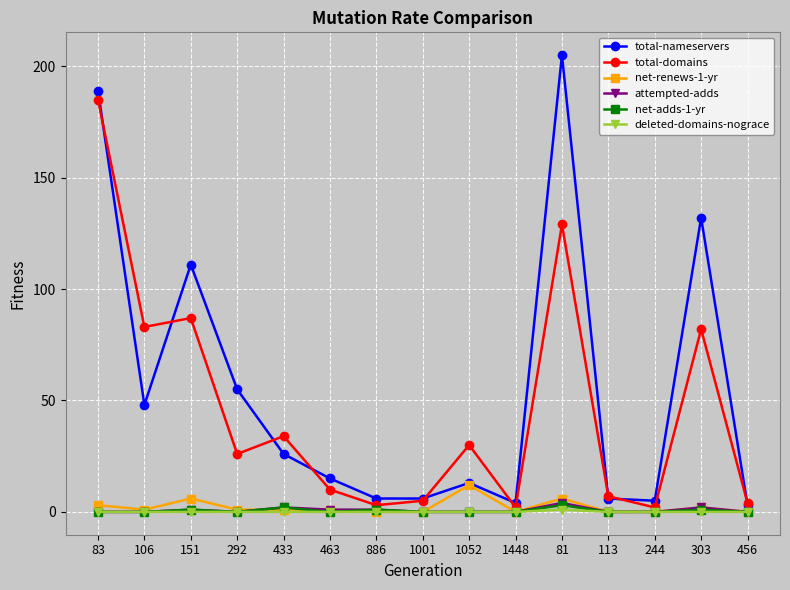

Reading right to left, list all the values displayed in this chart.

total-nameservers: 456=3	303=132	244=5	113=6	81=205	1448=4	1052=13	1001=6	886=6	463=15	433=26	292=55	151=111	106=48	83=189
total-domains: 456=4	303=82	244=2	113=7	81=129	1448=2	1052=30	1001=5	886=3	463=10	433=34	292=26	151=87	106=83	83=185
net-renews-1-yr: 456=0	303=2	244=0	113=0	81=6	1448=0	1052=12	1001=0	886=0	463=1	433=1	292=1	151=6	106=1	83=3
attempted-adds: 456=0	303=2	244=0	113=0	81=4	1448=0	1052=0	1001=0	886=1	463=1	433=2	292=0	151=1	106=0	83=0
net-adds-1-yr: 456=0	303=1	244=0	113=0	81=3	1448=0	1052=0	1001=0	886=1	463=0	433=2	292=0	151=1	106=0	83=0
deleted-domains-nograce: 456=0	303=0	244=0	113=0	81=1	1448=0	1052=0	1001=0	886=0	463=0	433=0	292=0	151=0	106=0	83=0